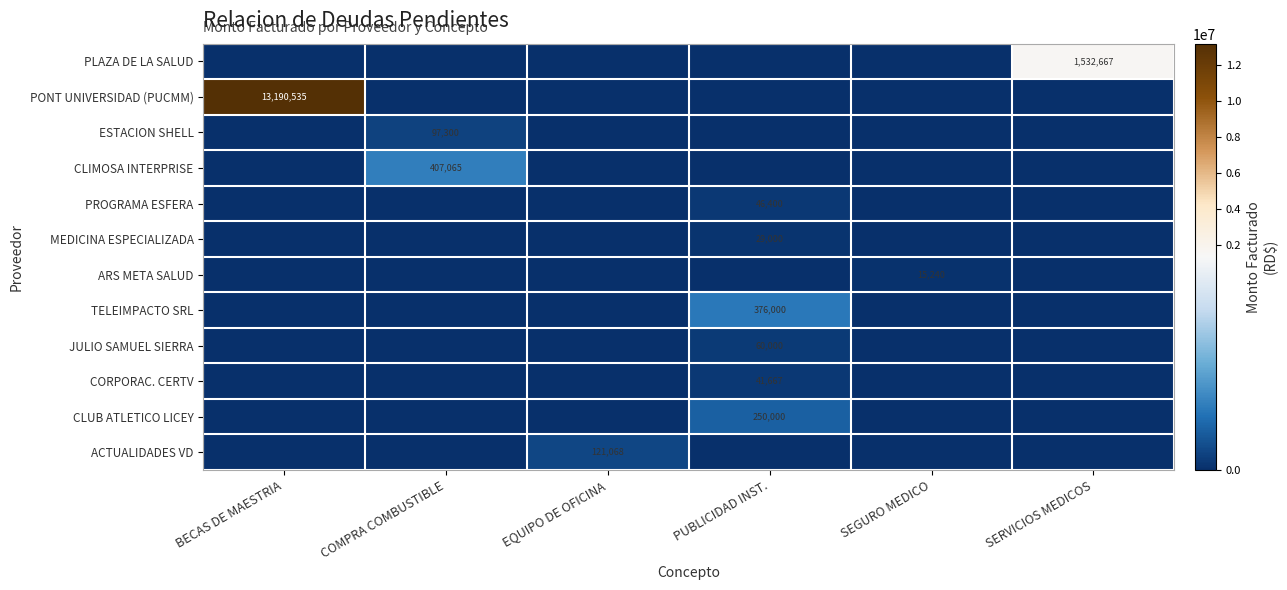

True or false: JULIO SAMUEL SIERRA has a value of 60000 at PUBLICIDAD INST..

True